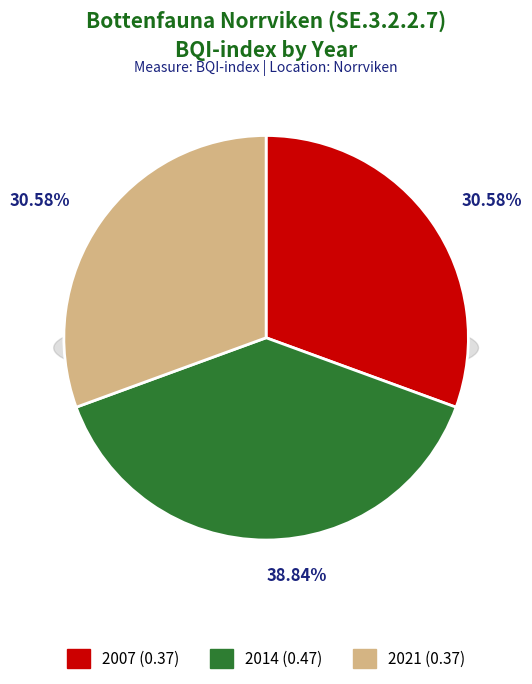

Is 2021 the majority of the pie?

No